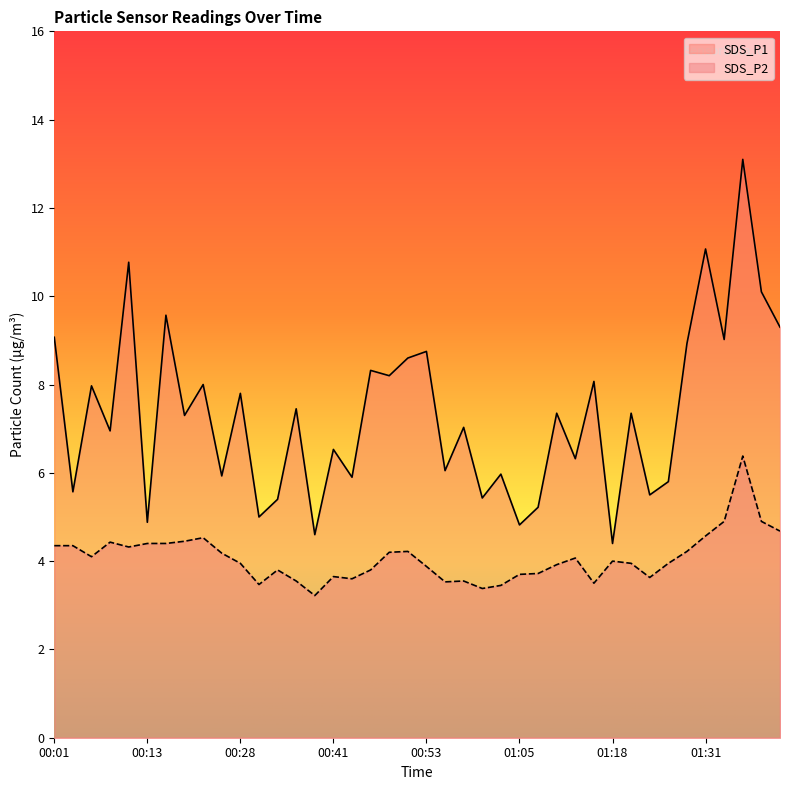

What are all the series names shown in the legend?

SDS_P1, SDS_P2